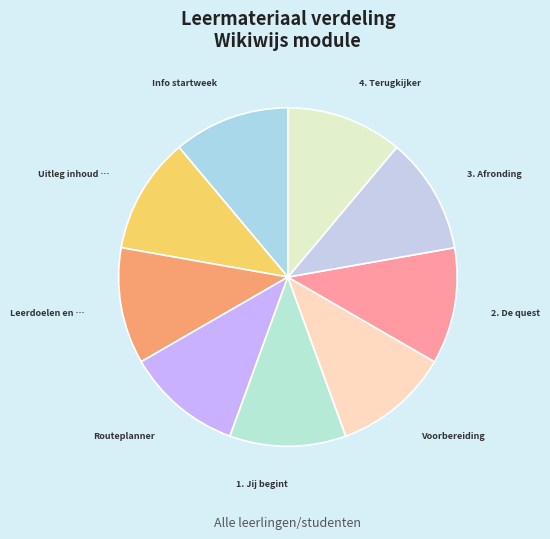

Count the number of slices in the pie.

9